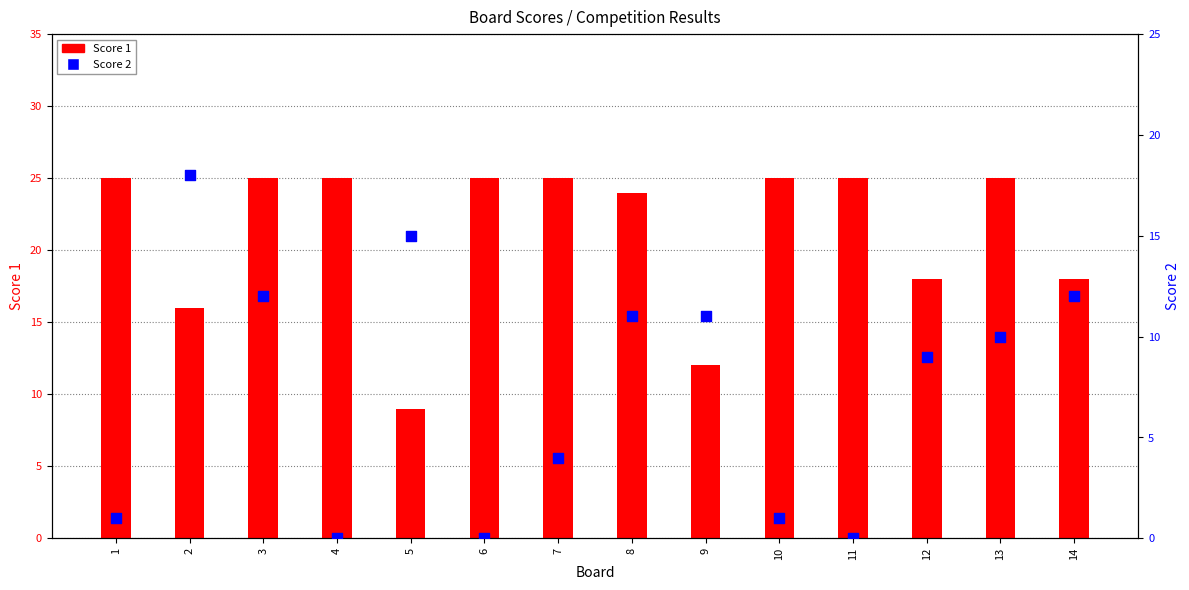

Which series has the largest Y range (max minus min)?

Score 2